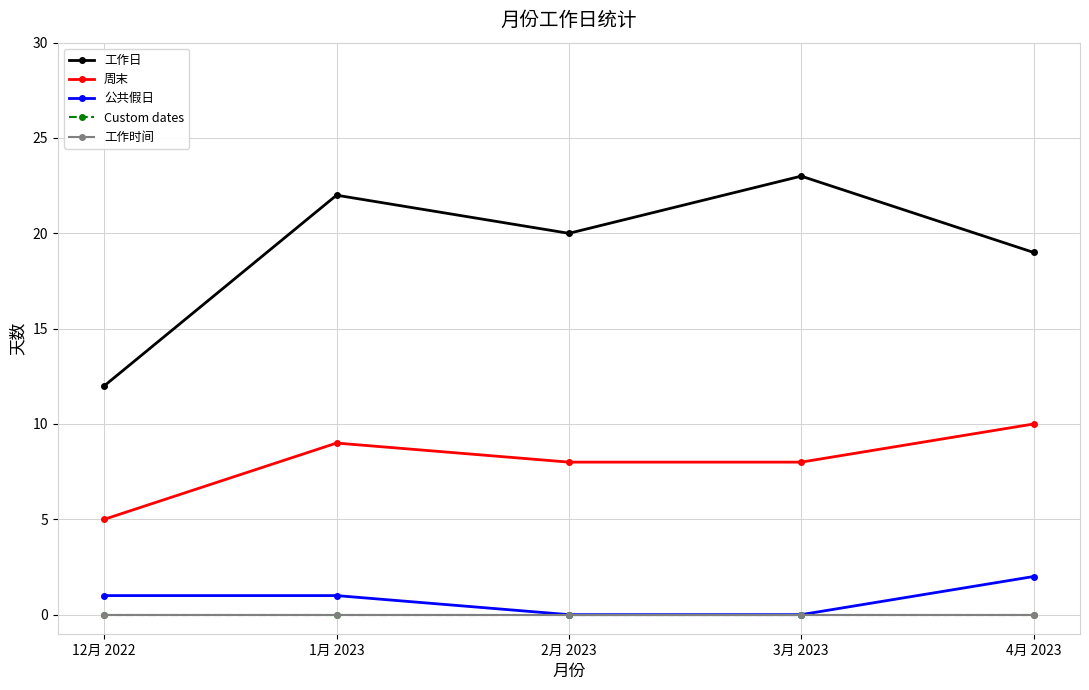

Is this an area chart (filled region under the line)?

No